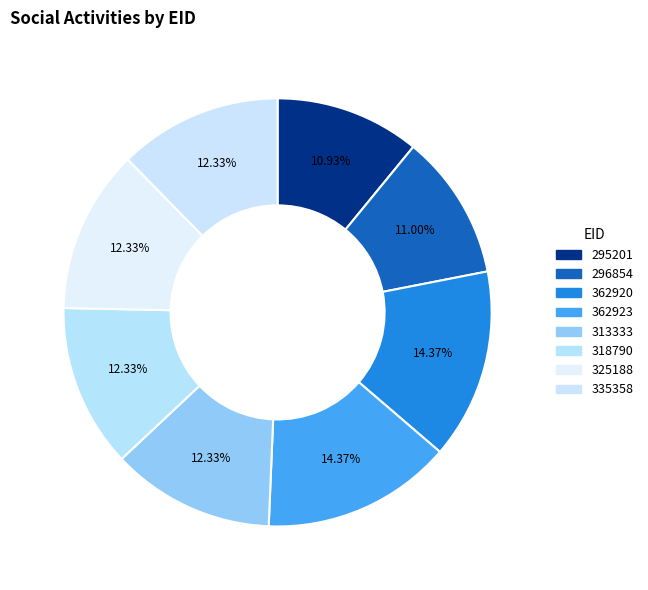

How many segments does this pie chart have?

8